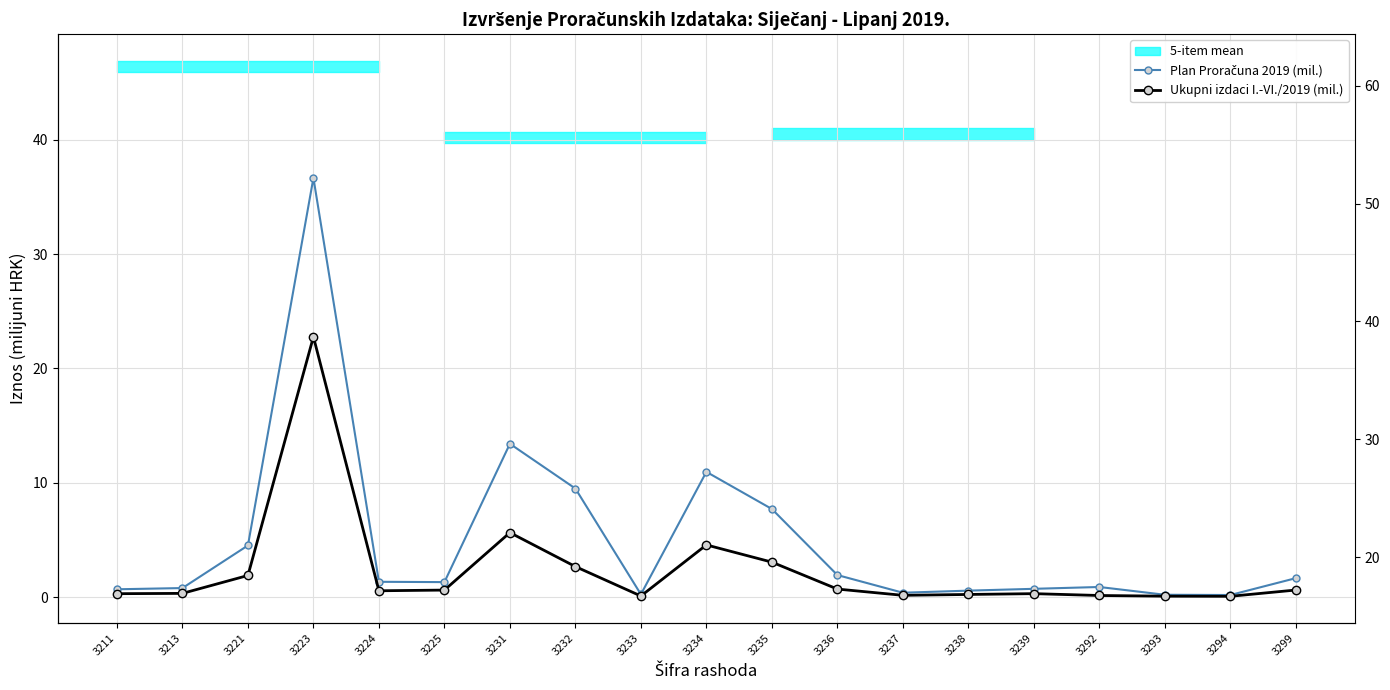

Rank the series by their maximum value, from lowest to highest.

Ukupni izdaci I.-VI./2019 (mil.), Plan Proračuna 2019 (mil.)